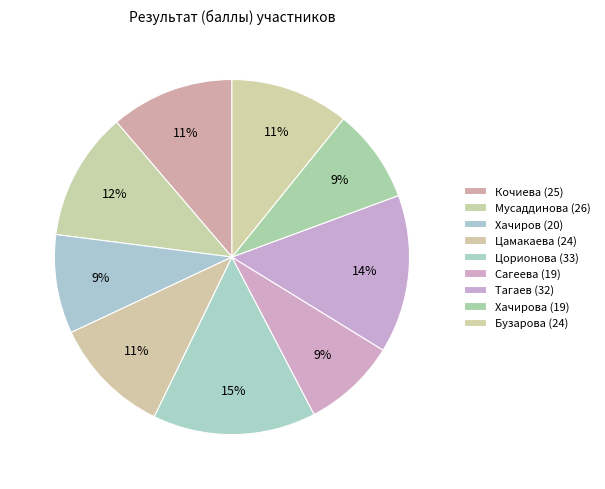

Count the number of slices in the pie.

9